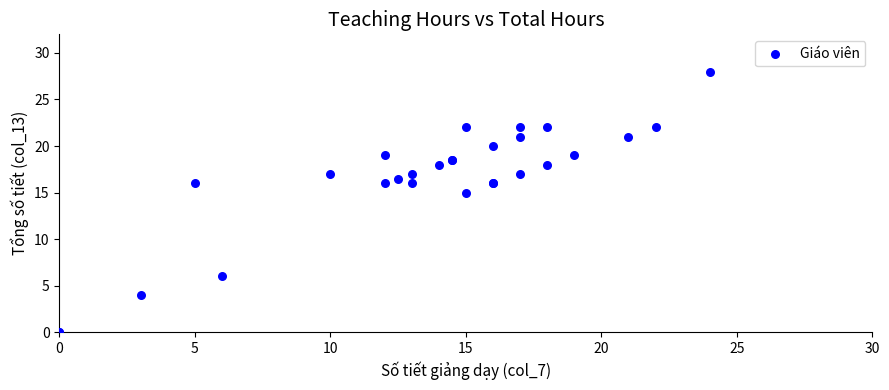

What Y value in the scatter plot is closest to 14?

15.0